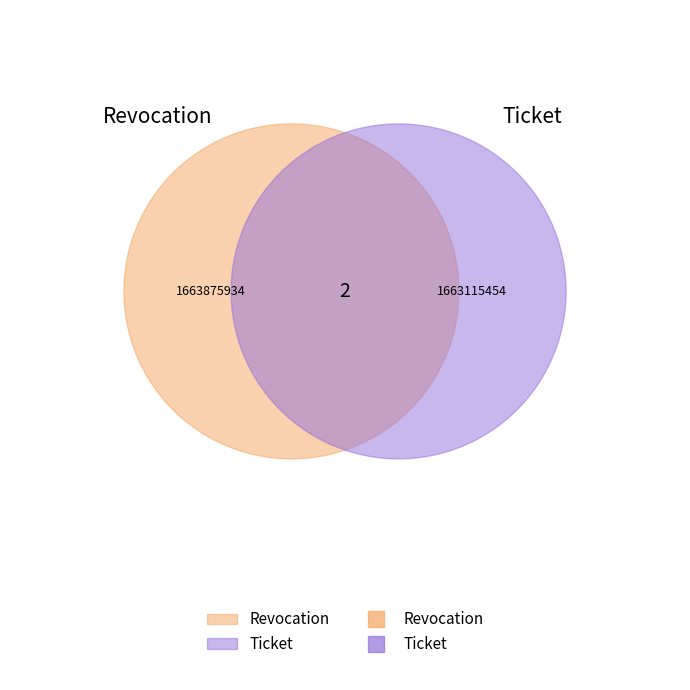

How many segments does this pie chart have?

2